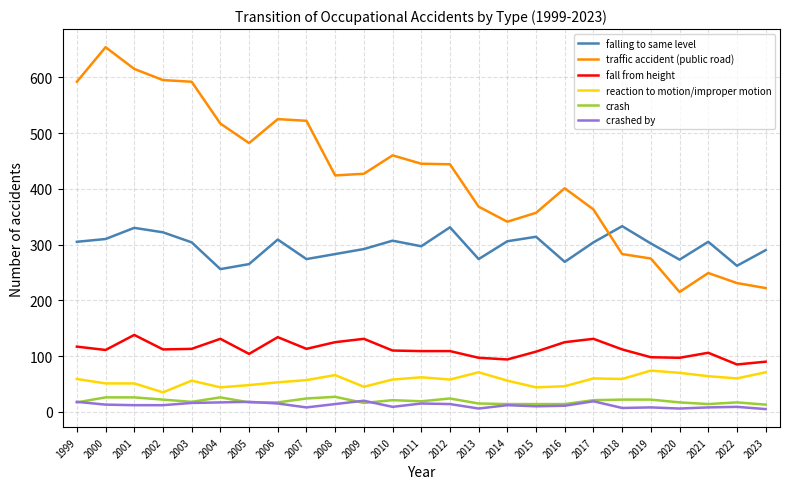

What are all the series names shown in the legend?

falling to same level, traffic accident (public road), fall from height, reaction to motion/improper motion, crash, crashed by